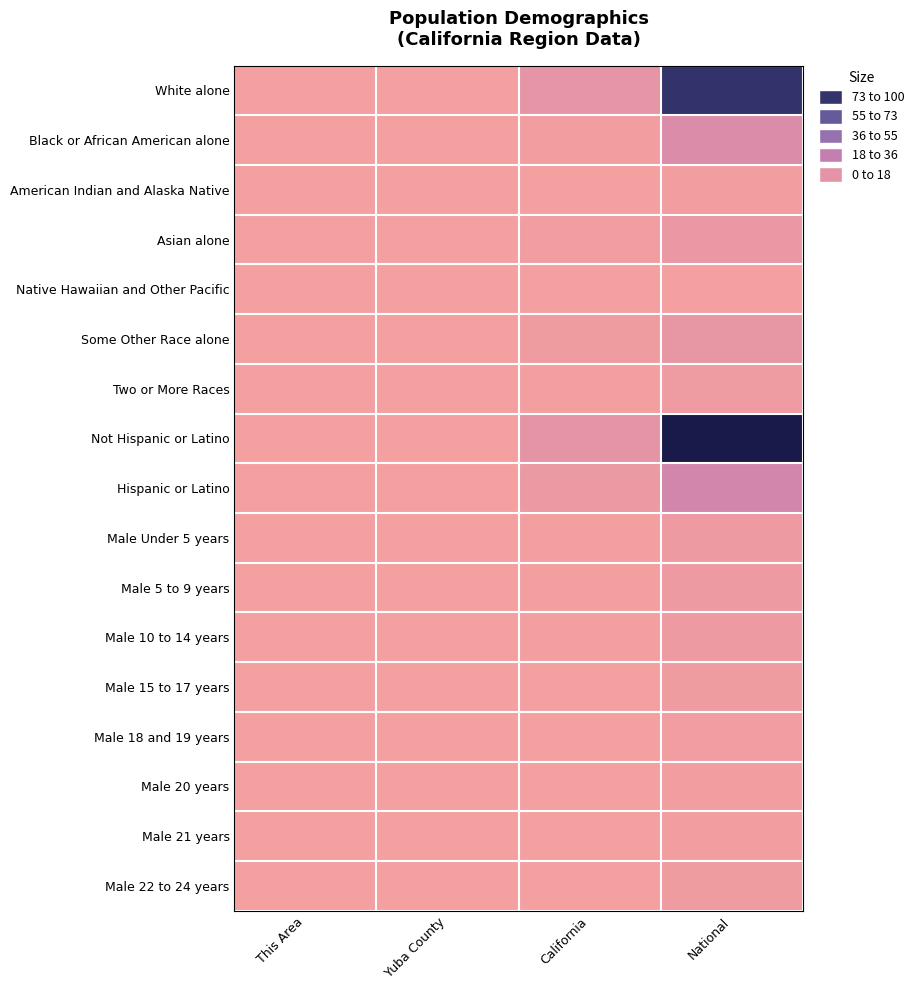

At which category does the chart reach its peak across all series?

National